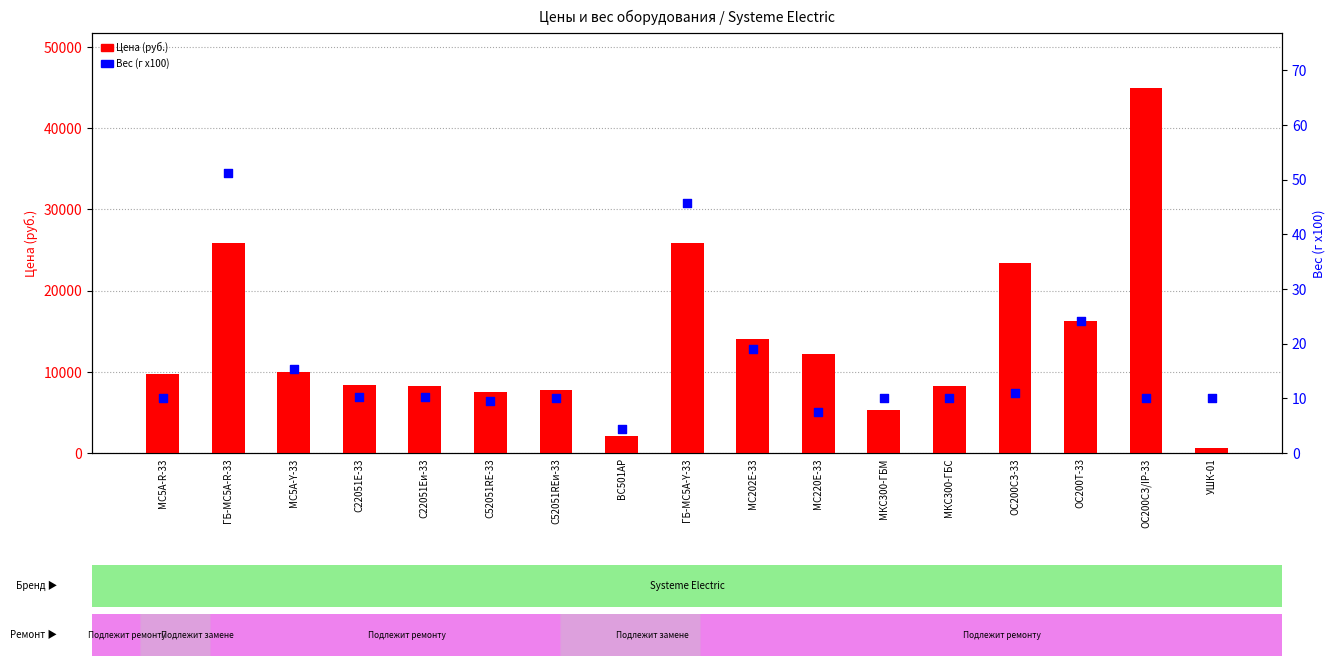

At which category is the sum across all series the highest?

ОС200СЗ/IP-33